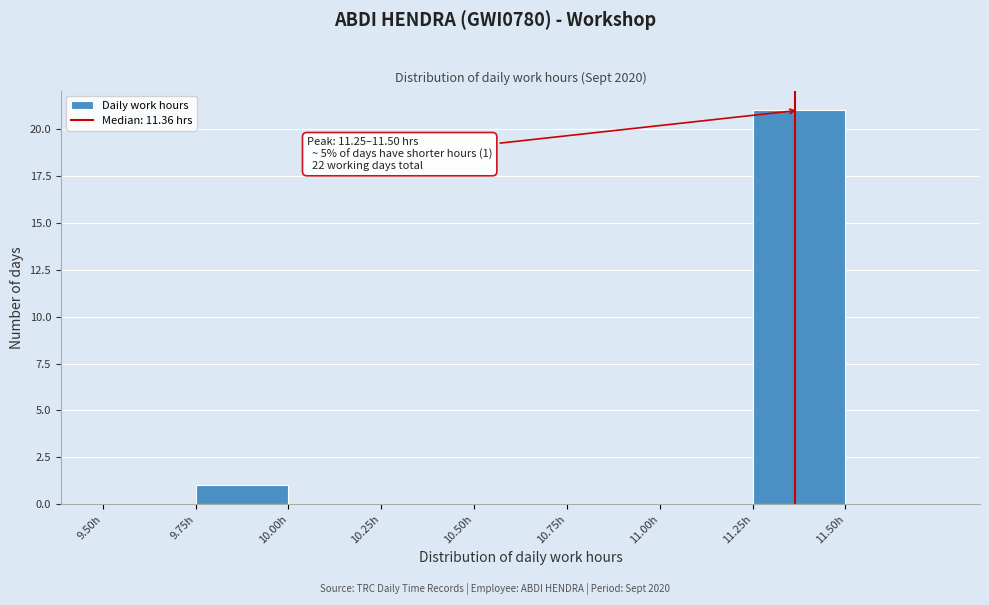

Over which range of the x-axis is the bar tallest?

11.25 to 11.50